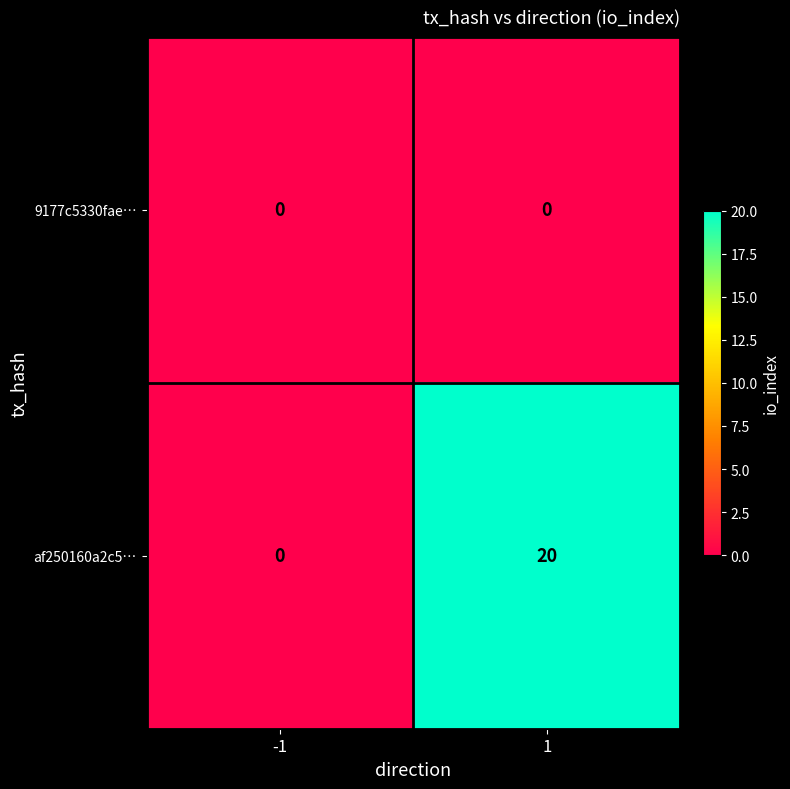

The value of af250160a2c5… at 1 is 4. True or false?

False